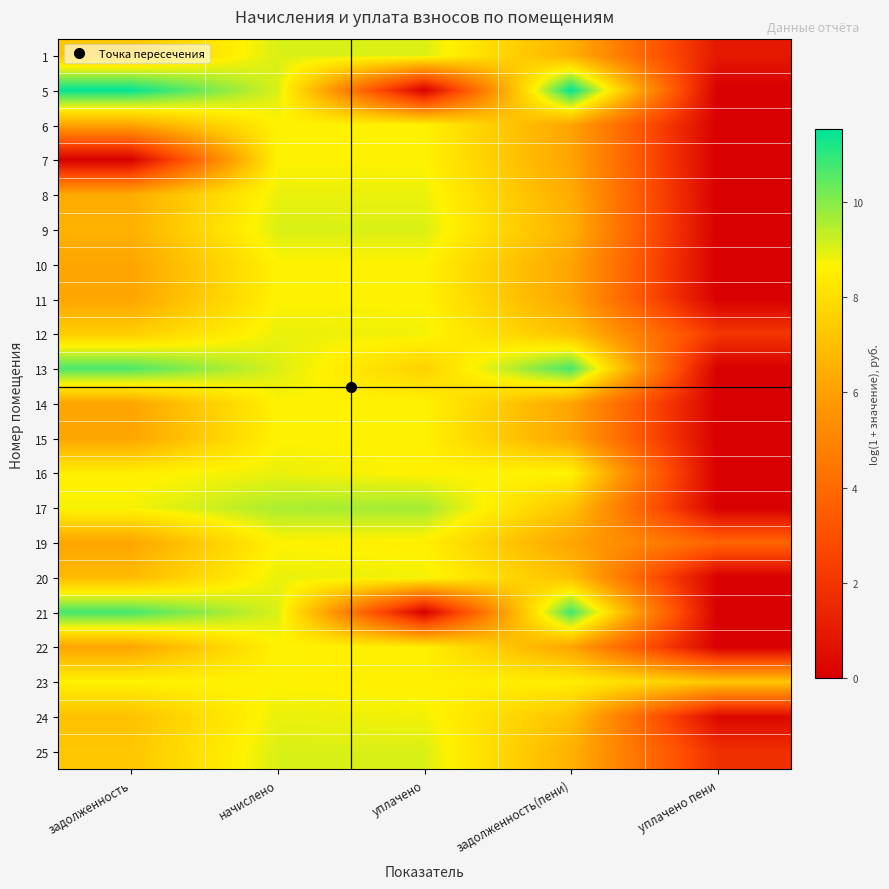

What is the total value across all series at задолженность(пени)?

153.8